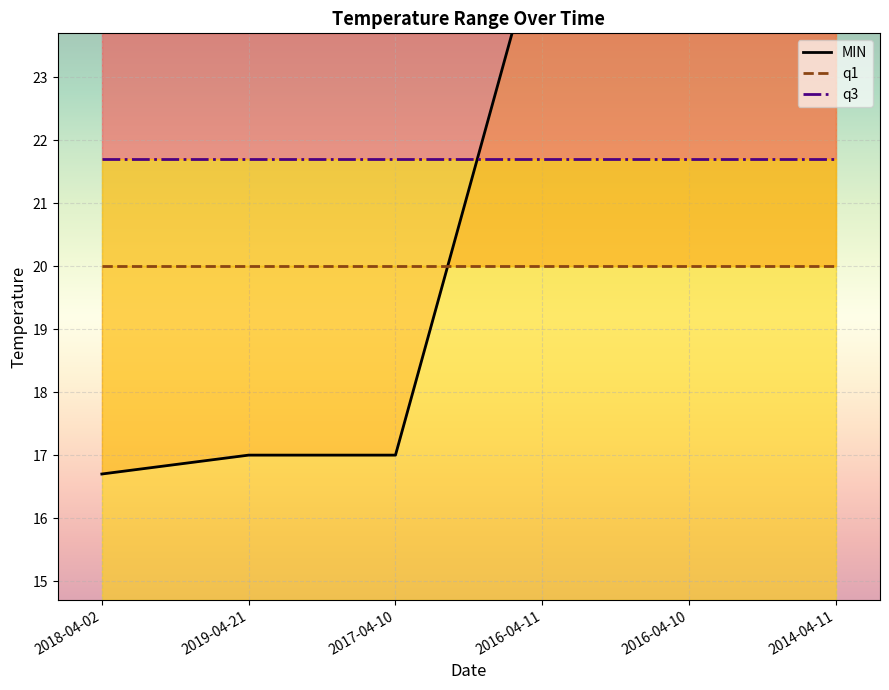

True or false: q1 has a value of 20.0 at 2018-04-02.

True